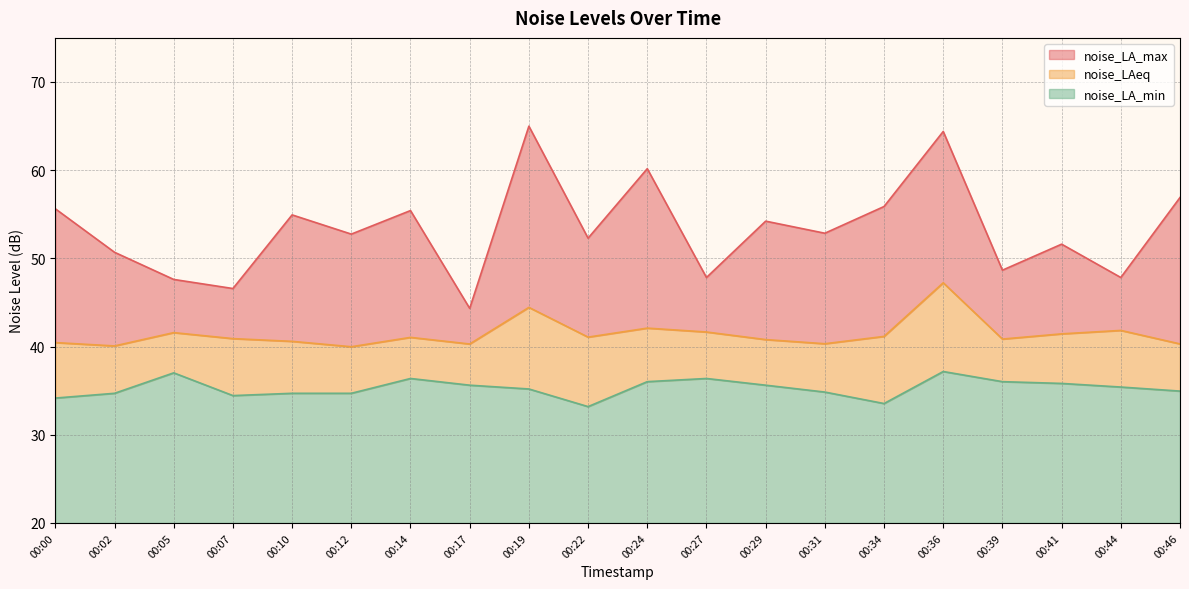

Which category has the lowest value in the noise_LA_min series?

00:22